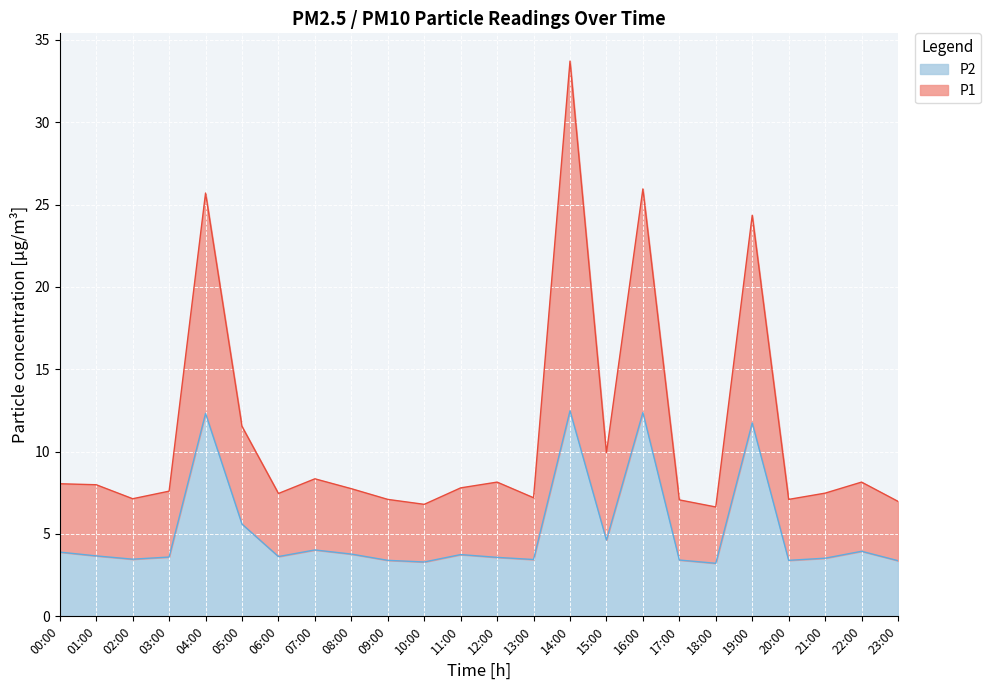

What is the total value across all series at 16:00?

26.0